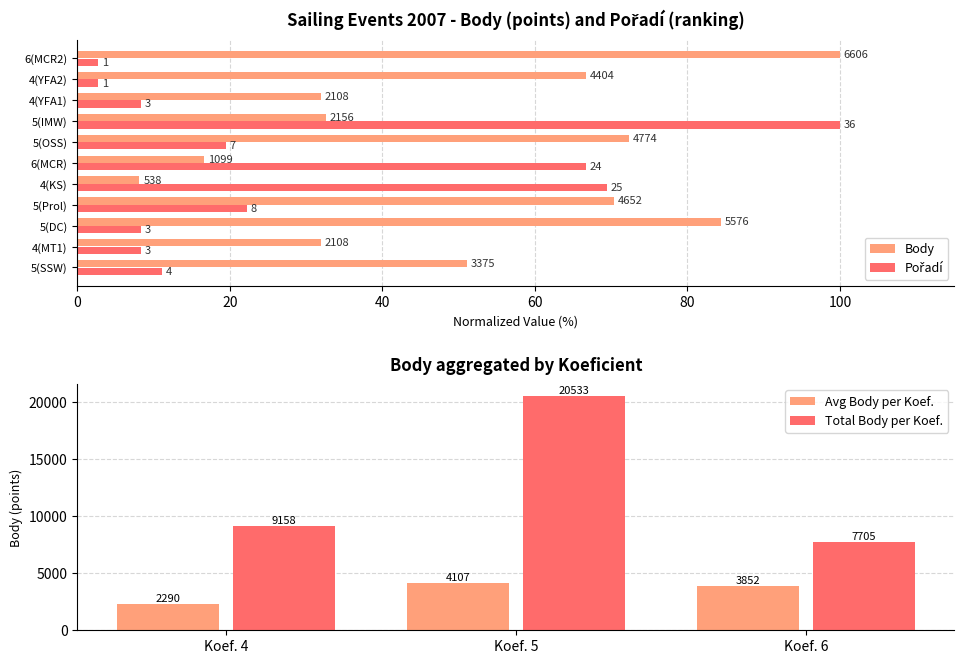

What is the highest value of the Body series?

100.0